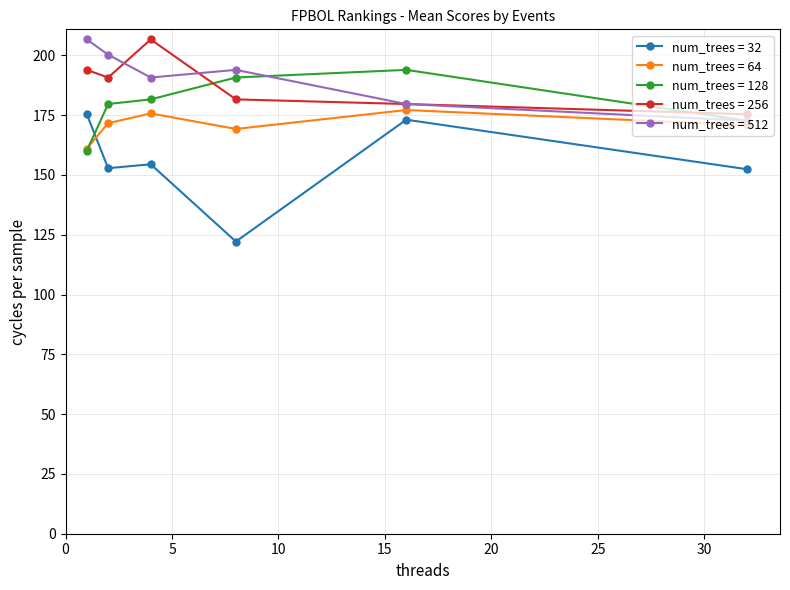

How many times do num_trees = 32 and num_trees = 128 cross each other?

1